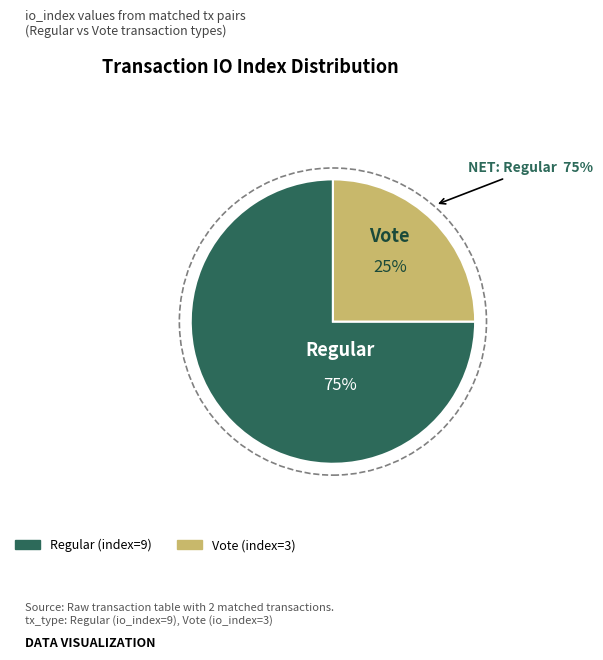

How many segments does this pie chart have?

2